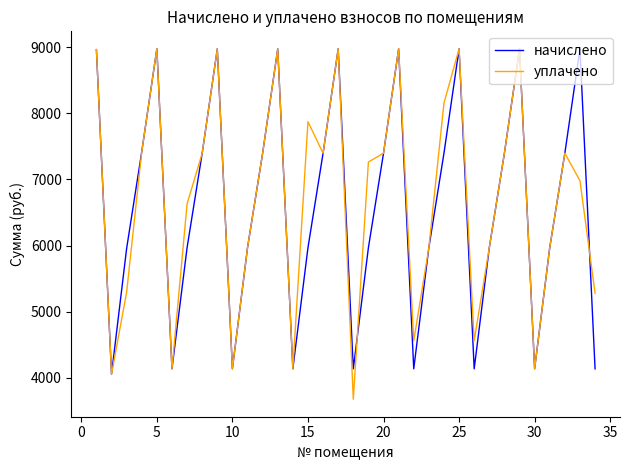

What is the maximum value shown in the chart?

8974.2